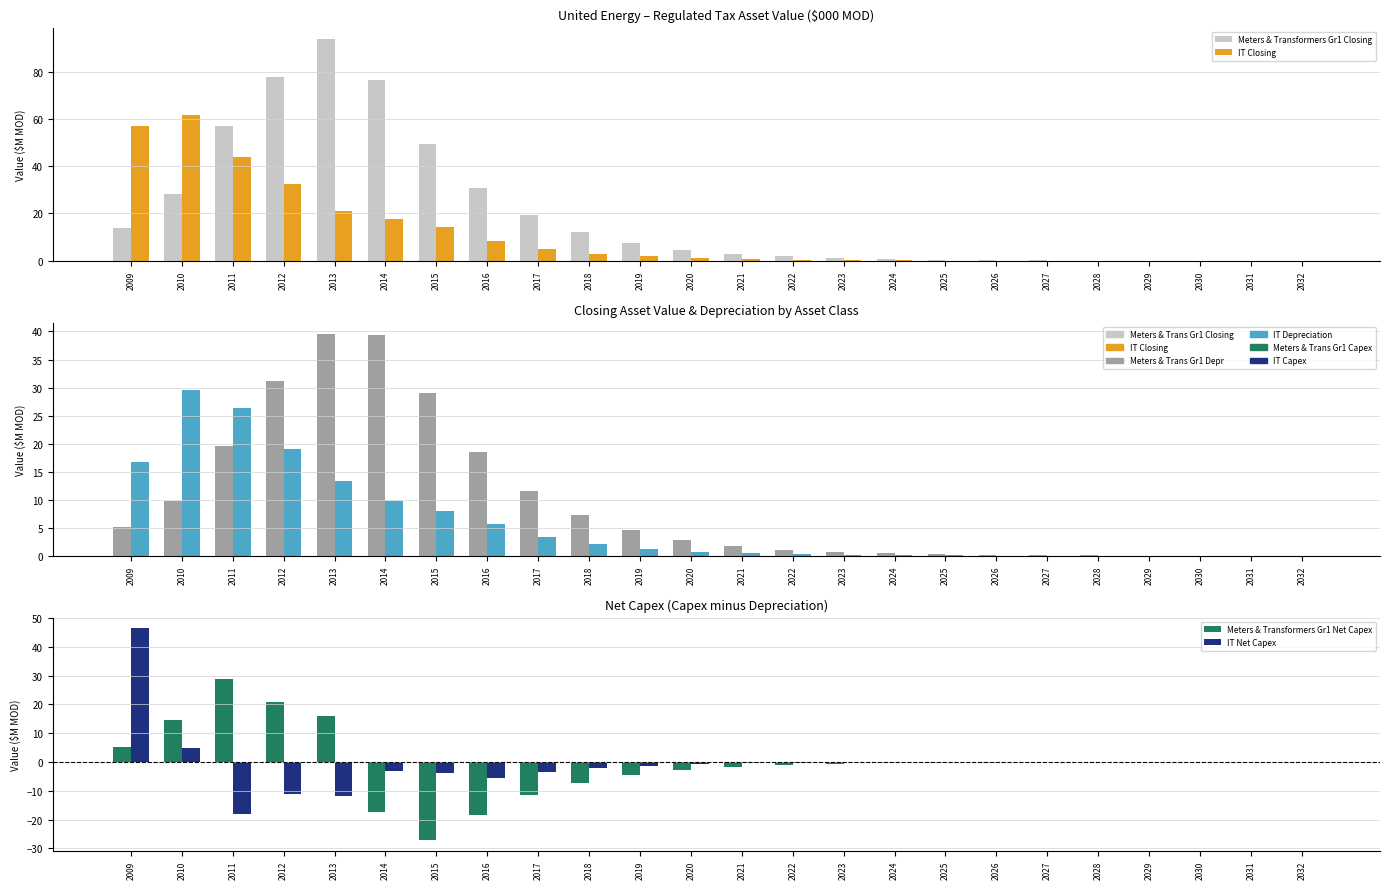

How many groups of bars are there?

24